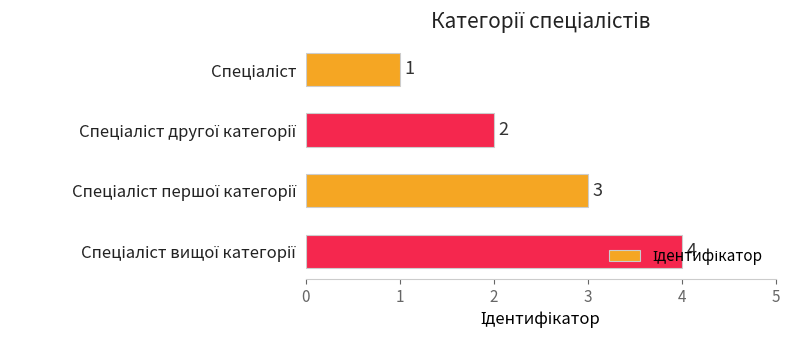

What is the value of the 2nd bar from the top?

2